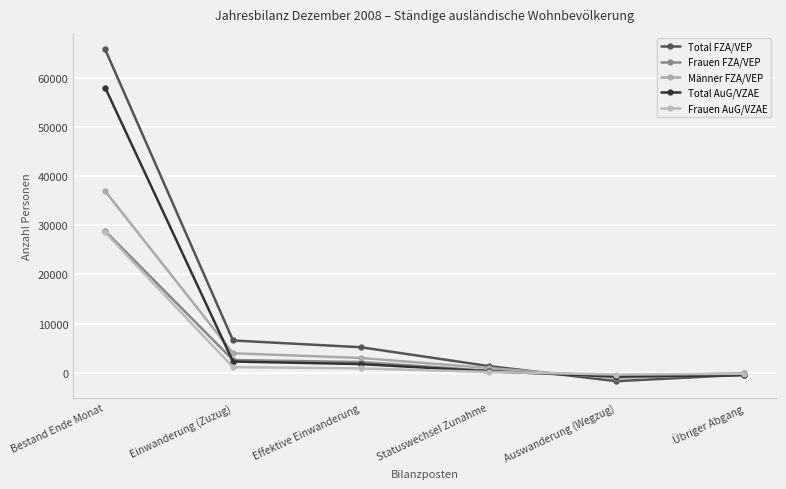

How many series are shown in this chart?

5